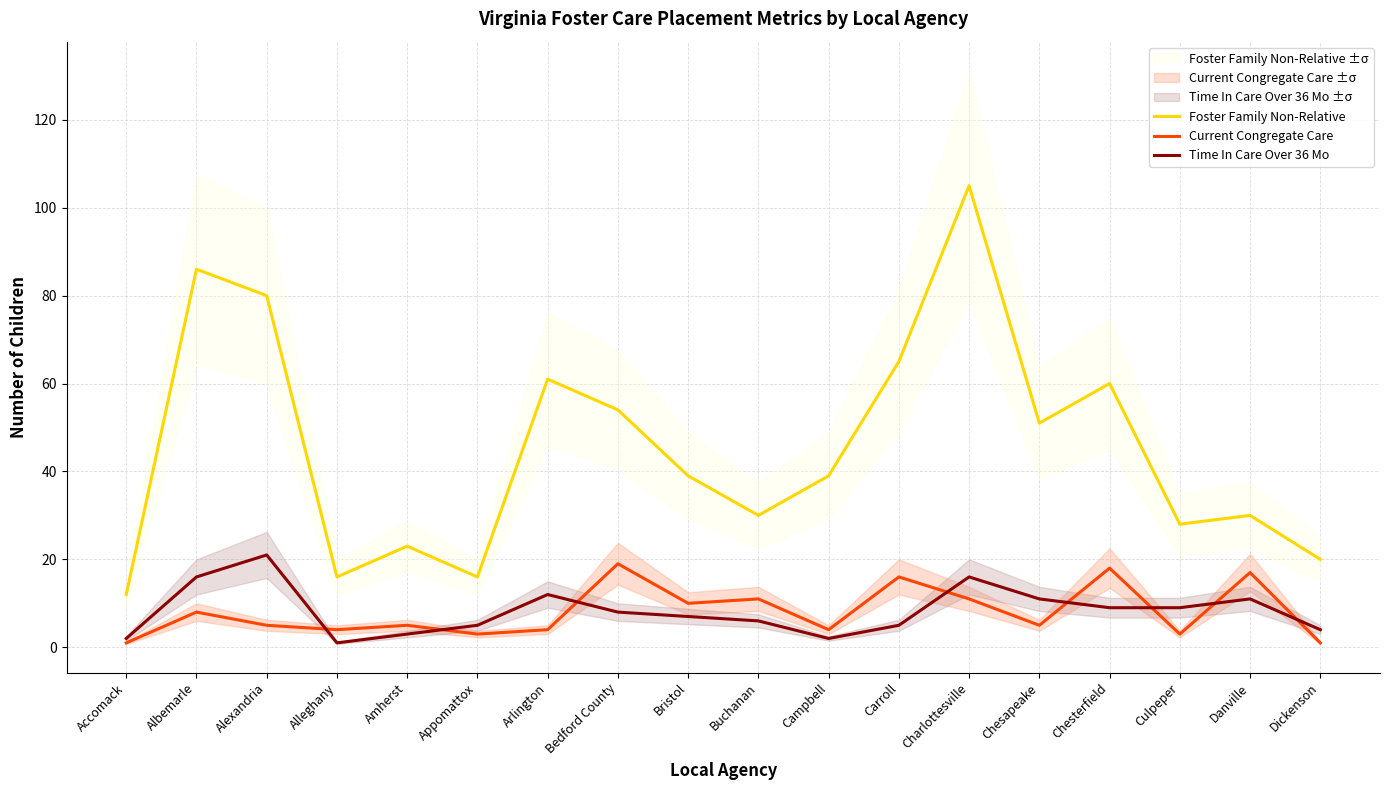

Where is Time In Care Over 36 Mo nearest to the value 11?

Chesapeake